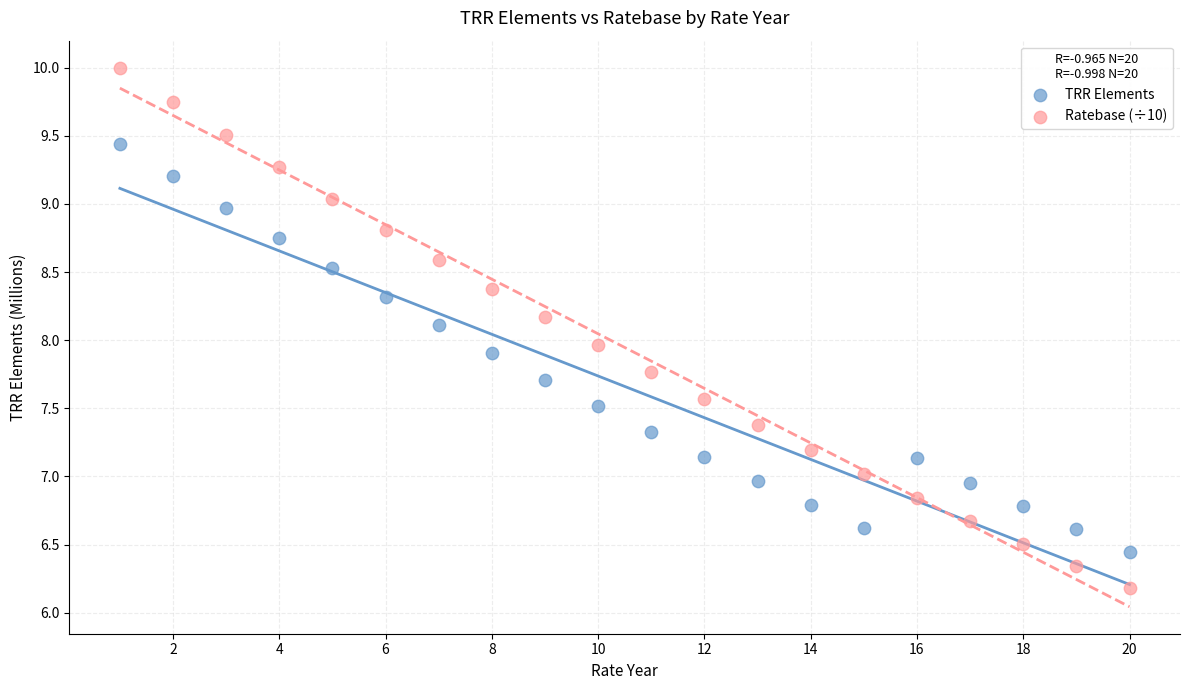

Across all data points, what is the range of X values (max minus min)?

19.0